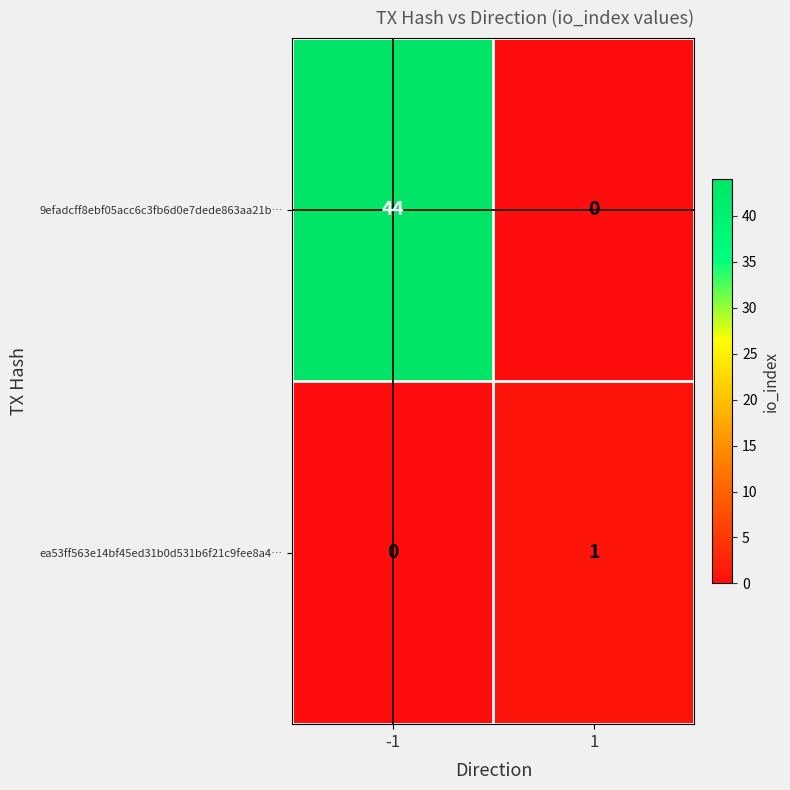

Reading left to right, what are all the values shown in this chart?

9efadcff8ebf05acc6c3fb6d0e7dede863aa21b…: 44	0
ea53ff563e14bf45ed31b0d531b6f21c9fee8a4…: 0	1